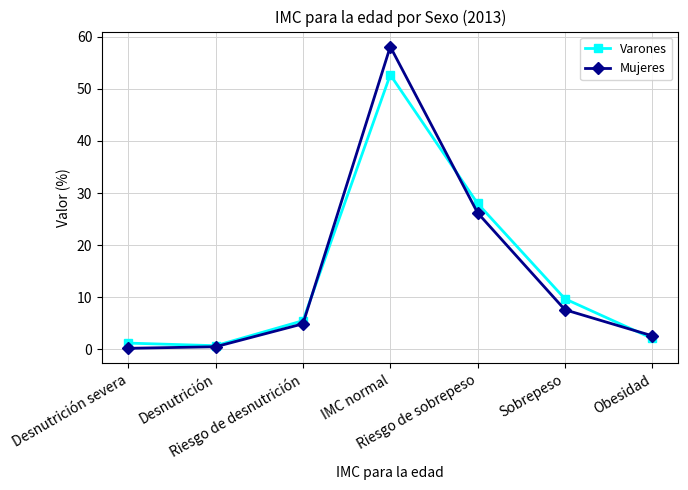

Reading right to left, transcribe all the data shown in this chart.

Varones: Obesidad=2.1	Sobrepeso=9.7	Riesgo de sobrepeso=28.0	IMC normal=52.7	Riesgo de desnutrición=5.5	Desnutrición=0.7	Desnutrición severa=1.2
Mujeres: Obesidad=2.6	Sobrepeso=7.6	Riesgo de sobrepeso=26.2	IMC normal=58.1	Riesgo de desnutrición=4.9	Desnutrición=0.5	Desnutrición severa=0.2